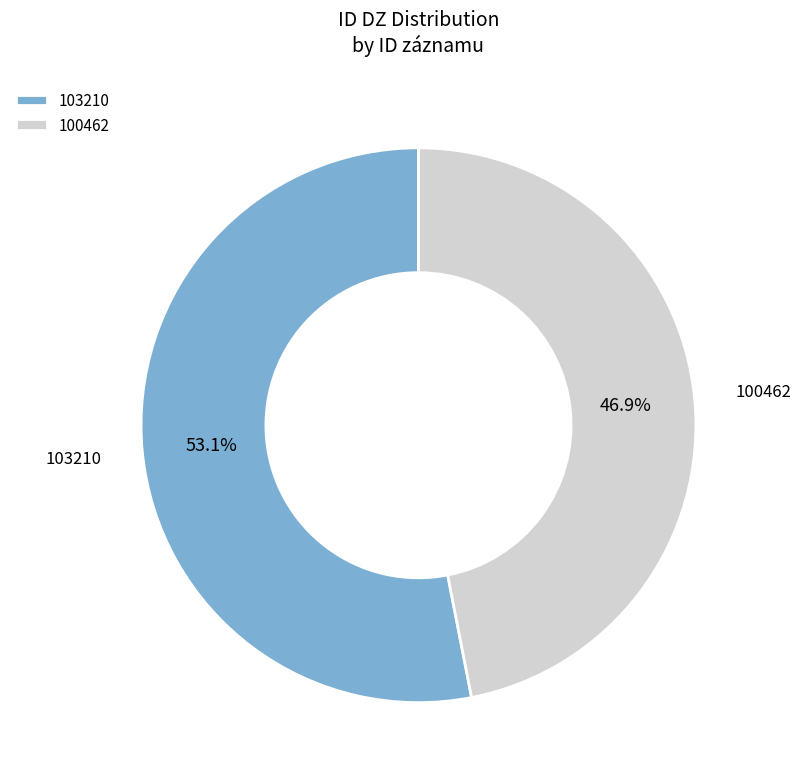

Rank the categories by value from highest to lowest.

103210, 100462